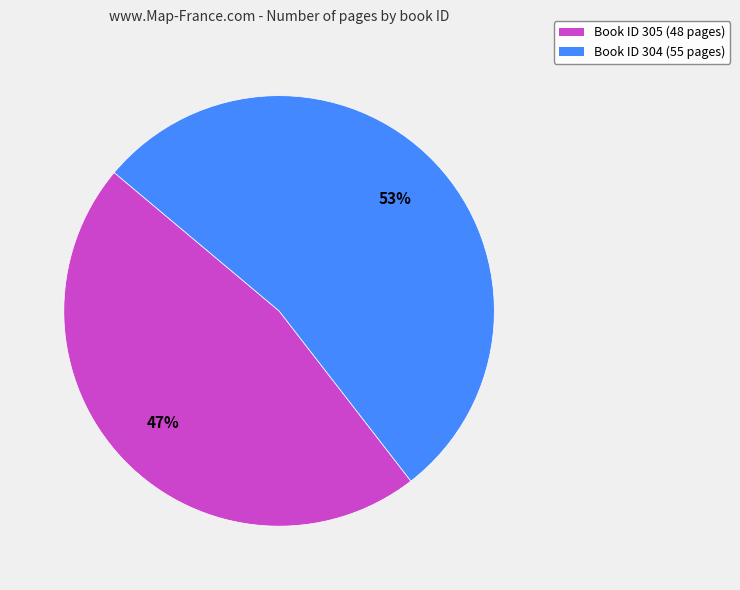

To the nearest percent, what is the average slice percentage?

50%